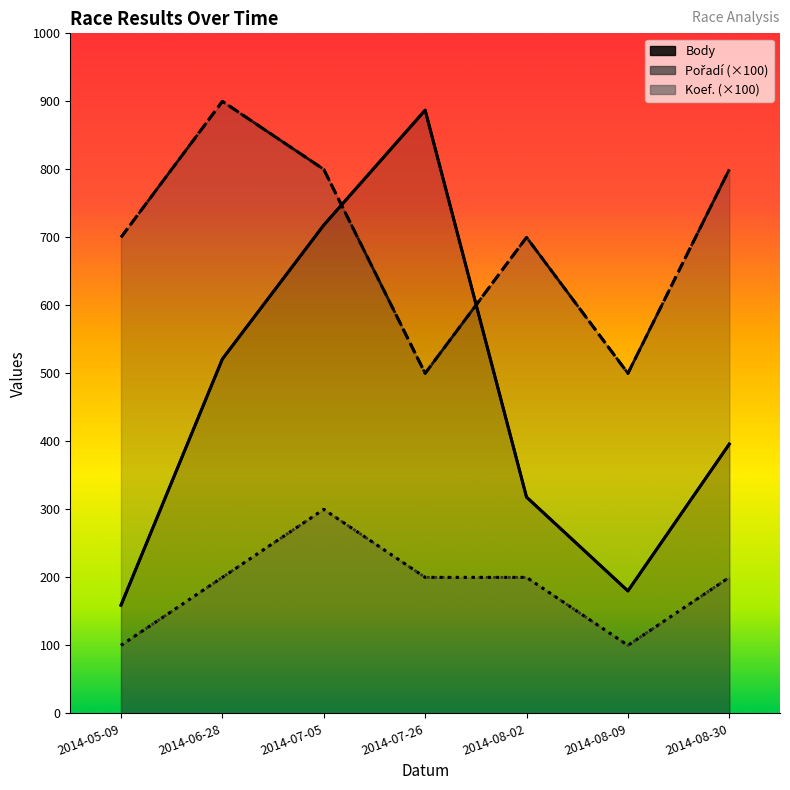

Count the number of categories in the chart.

7